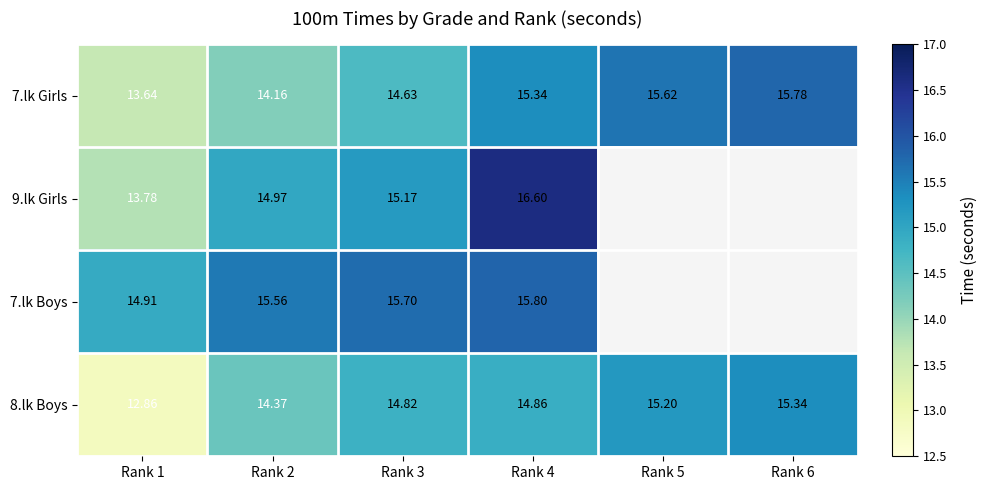

Where is 7.lk Girls nearest to the value 14?

Rank 2